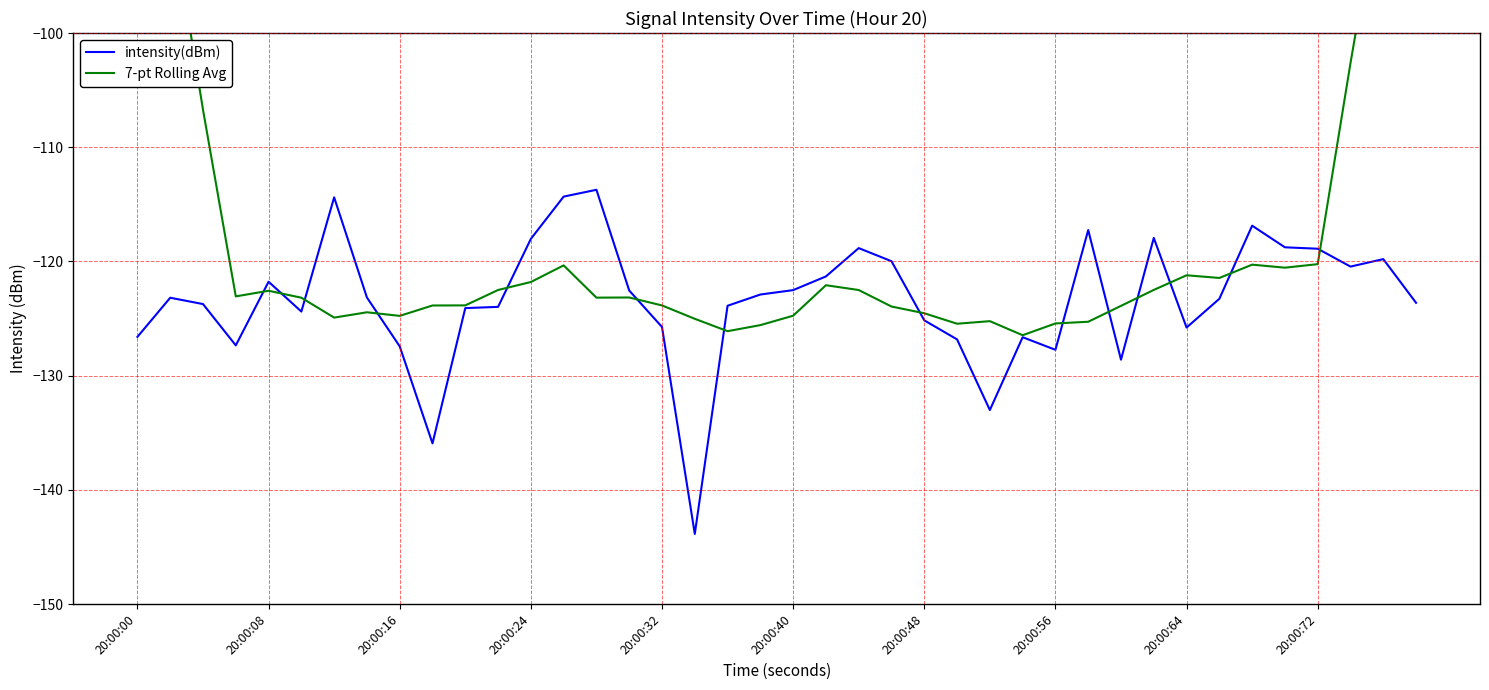

At which label does 7-pt Rolling Avg first exceed -123?

20:00:00